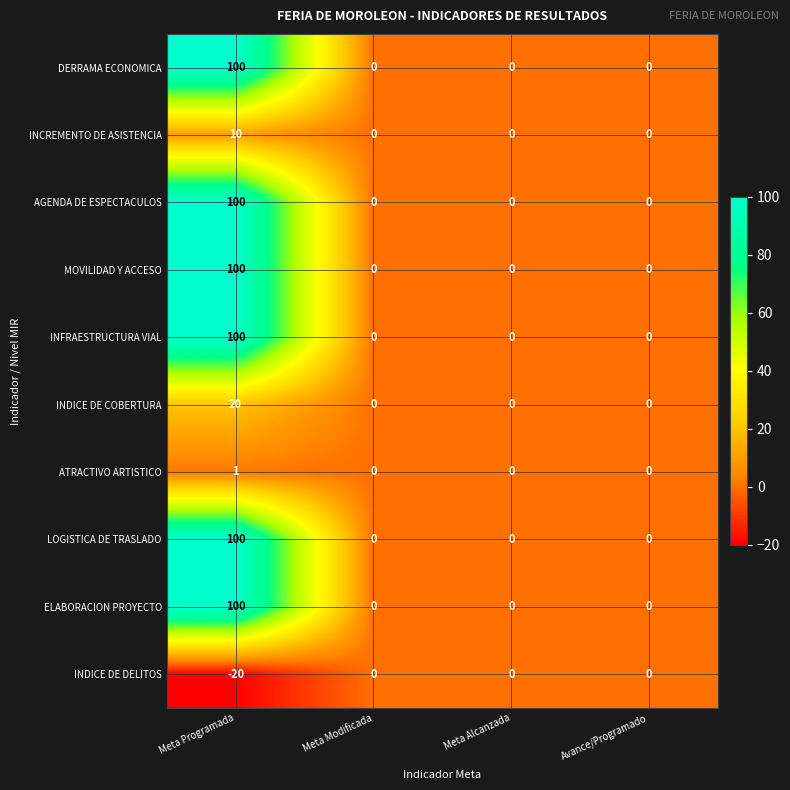

Which label corresponds to the largest value in the chart?

Meta Programada